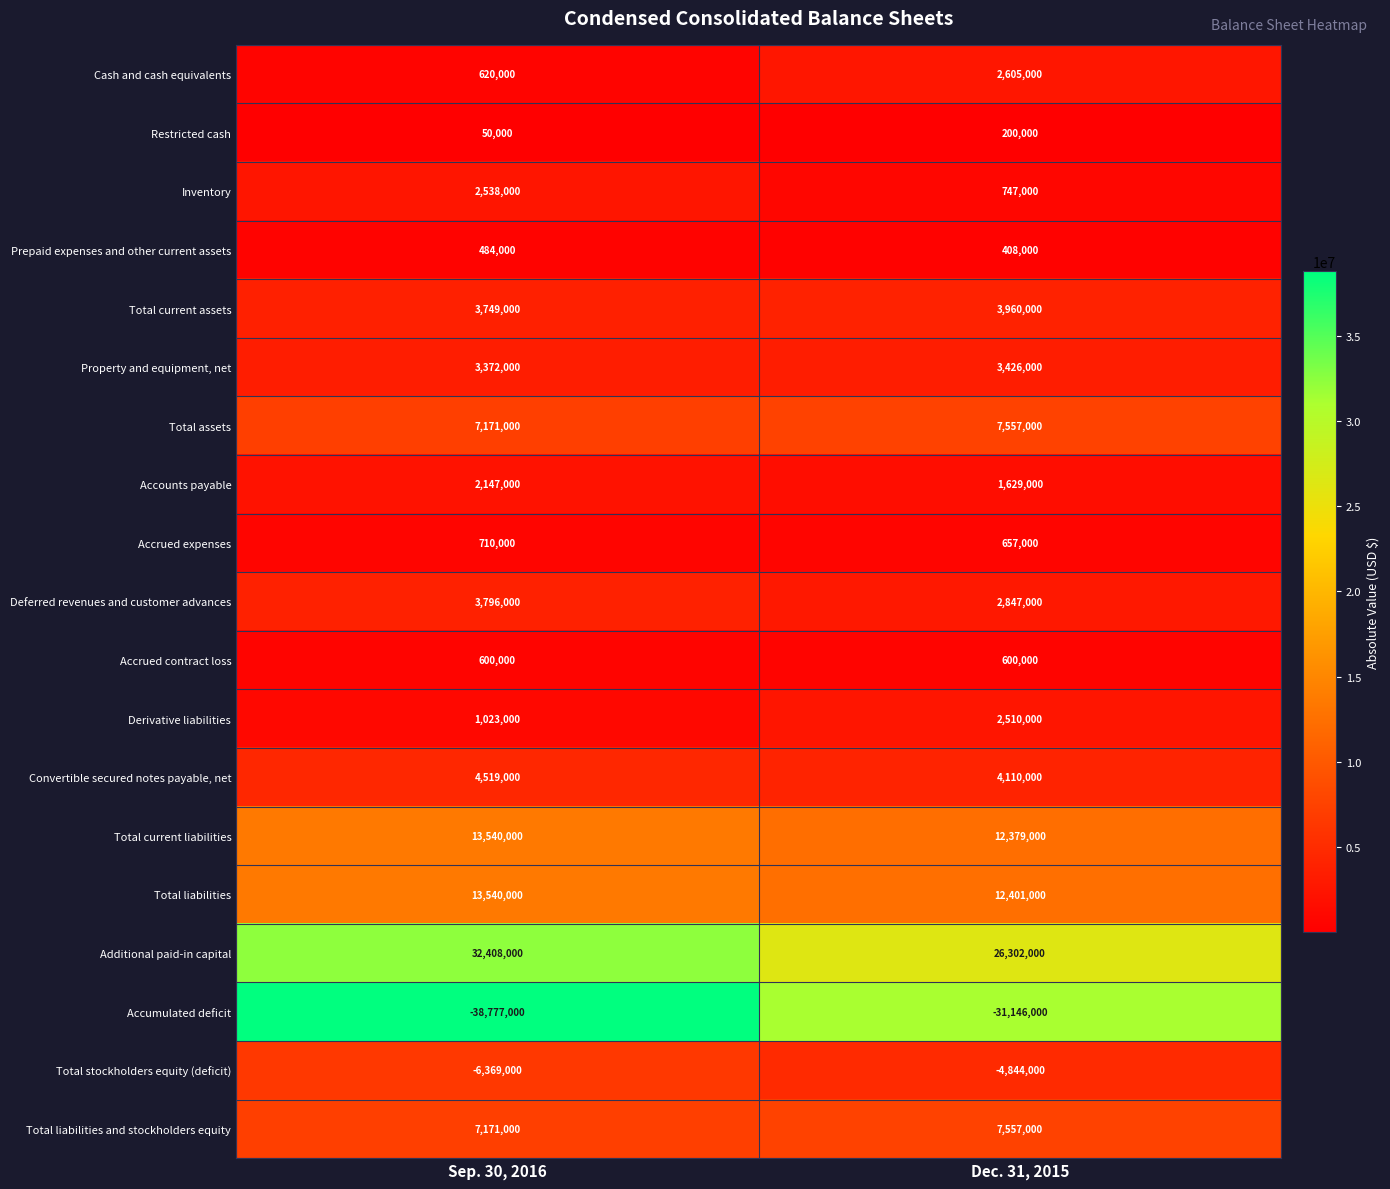

What is the approximate value of Restricted cash at Dec. 31, 2015, to the nearest 50?

200000